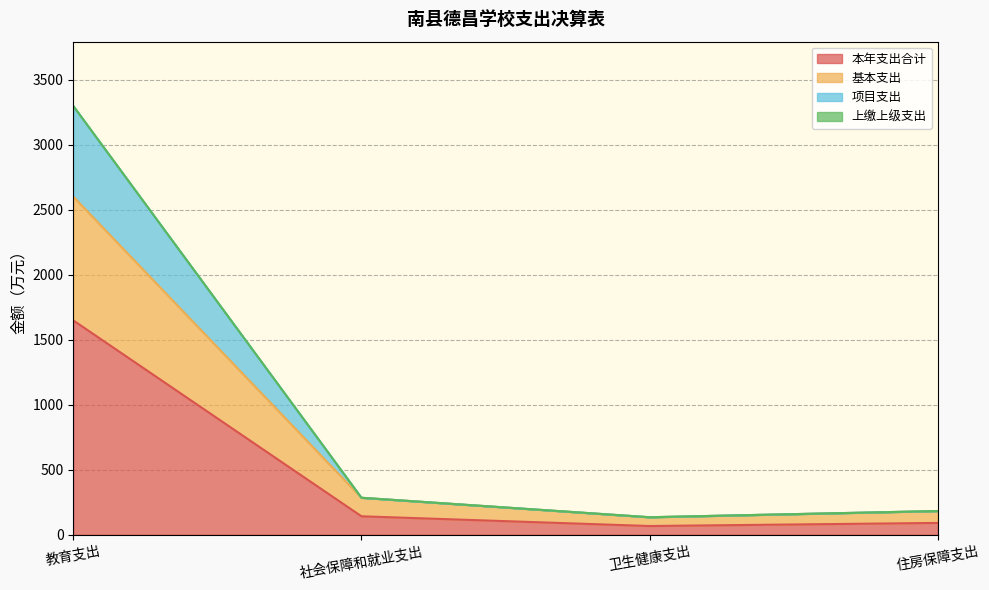

What is the total value across all series at 社会保障和就业支出?

285.1